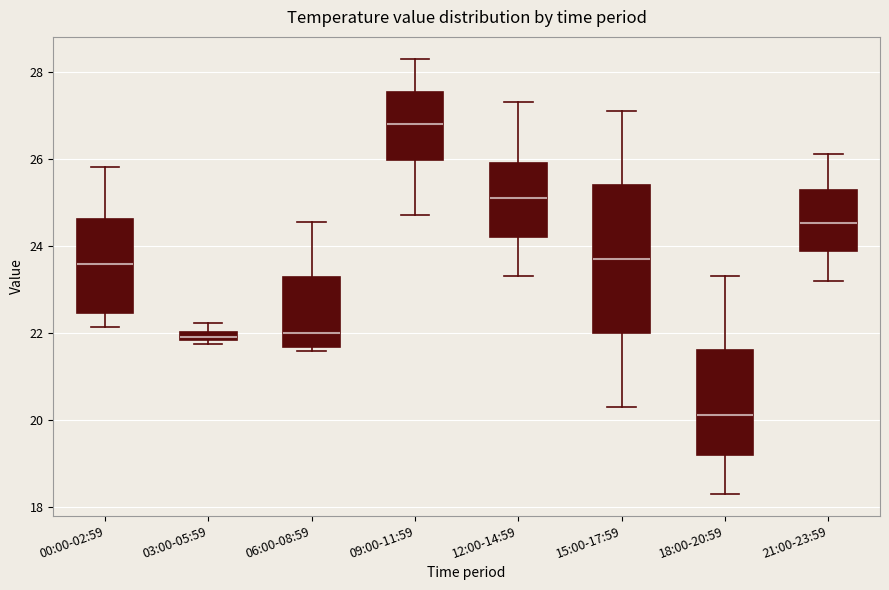

Where does the upper whisker of the box for 12:00-14:59 end on the y-axis? The values are not printed on the chart, so give them approximately, as read against the axis.

27.4